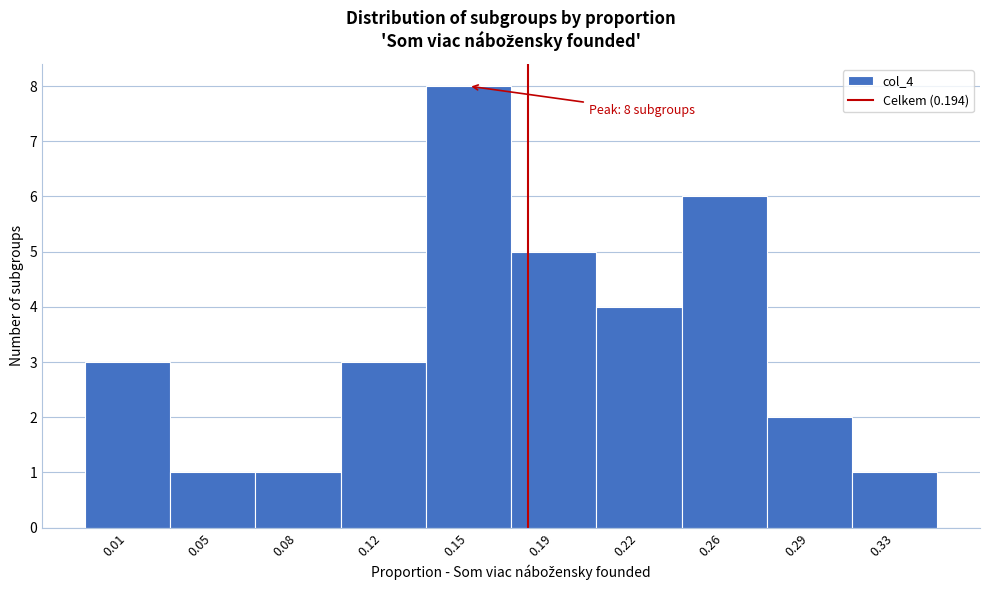

Reading right to left, extract all data points from this chart.

0.33=1	0.29=2	0.26=6	0.22=4	0.19=5	0.15=8	0.12=3	0.08=1	0.05=1	0.01=3